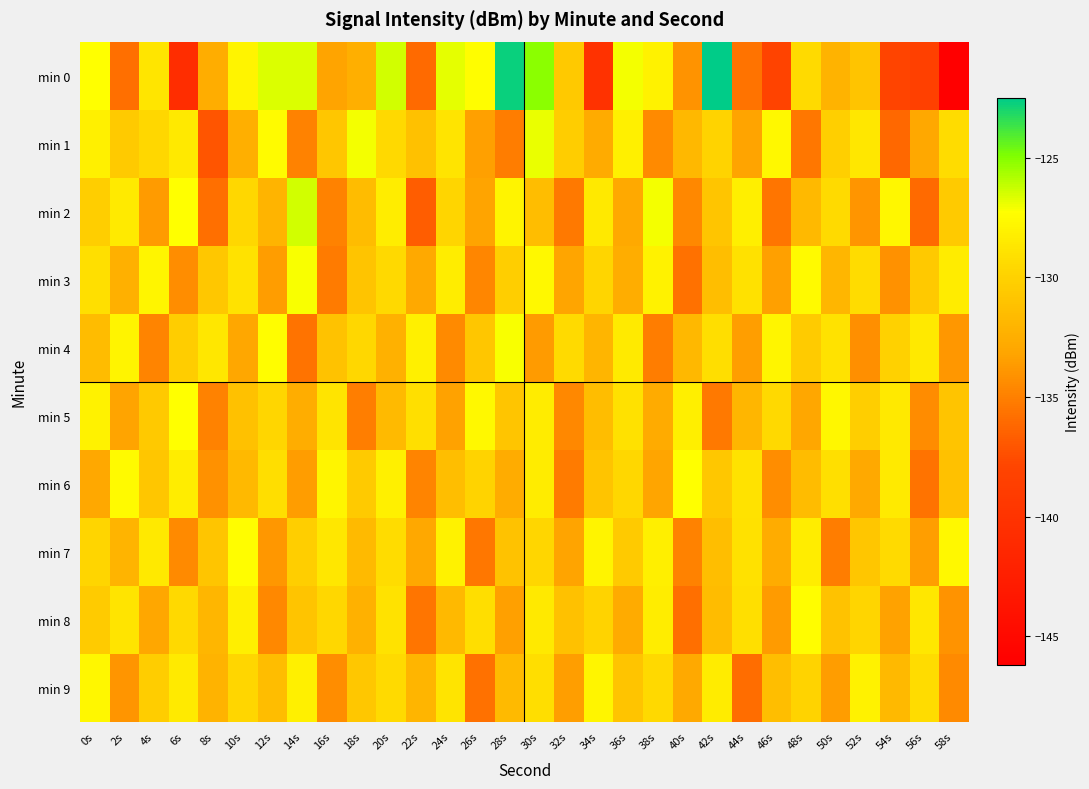

What is the greatest value displayed?

-122.5